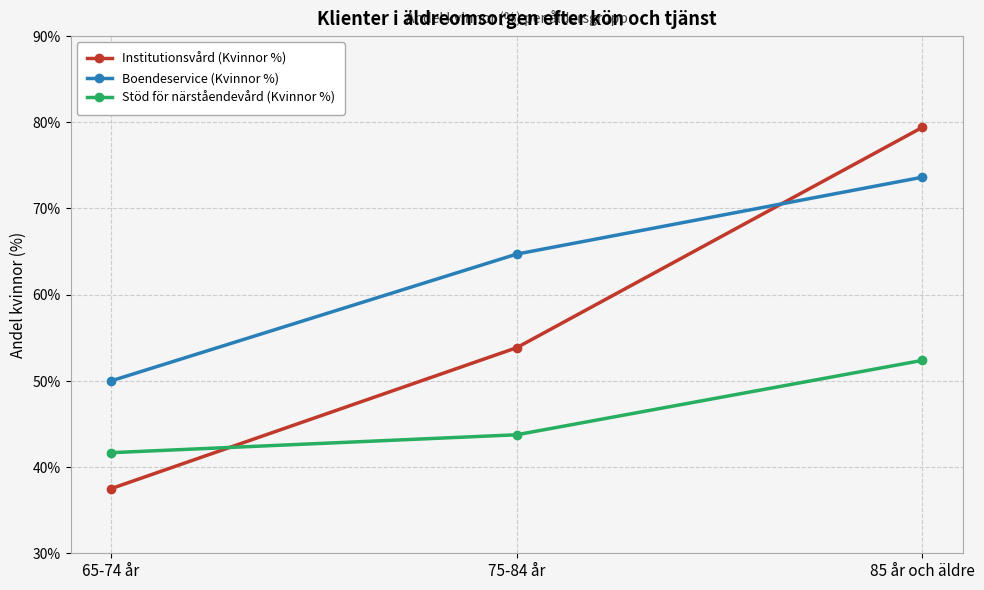

What is the difference between the maximum and minimum values in the Stöd för närståendevård (Kvinnor %) series?

10.7